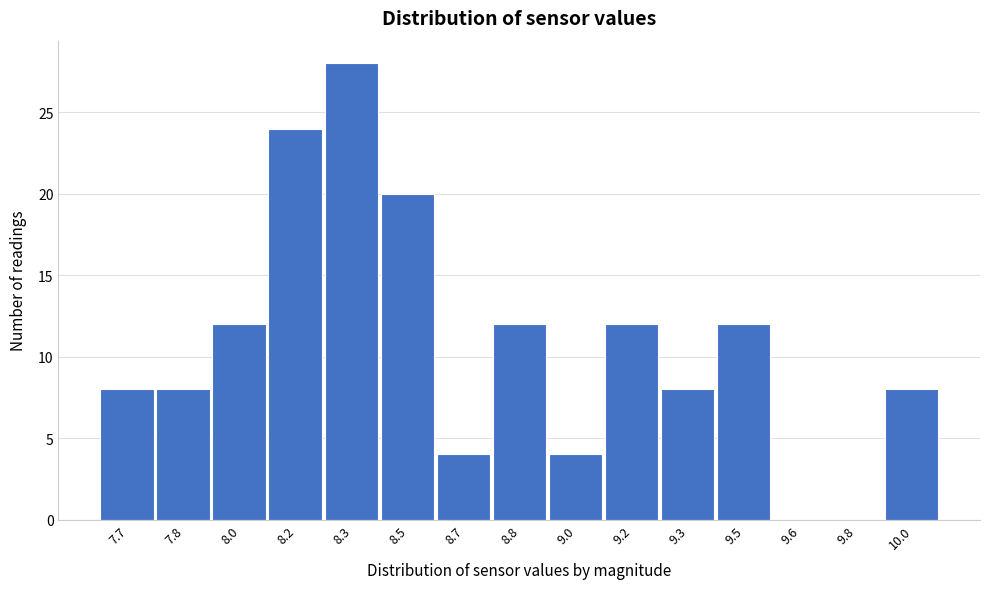

Reading left to right, transcribe all the data shown in this chart.

7.7=8	7.8=8	8.0=12	8.2=24	8.3=28	8.5=20	8.7=4	8.8=12	9.0=4	9.2=12	9.3=8	9.5=12	9.6=0	9.8=0	10.0=8